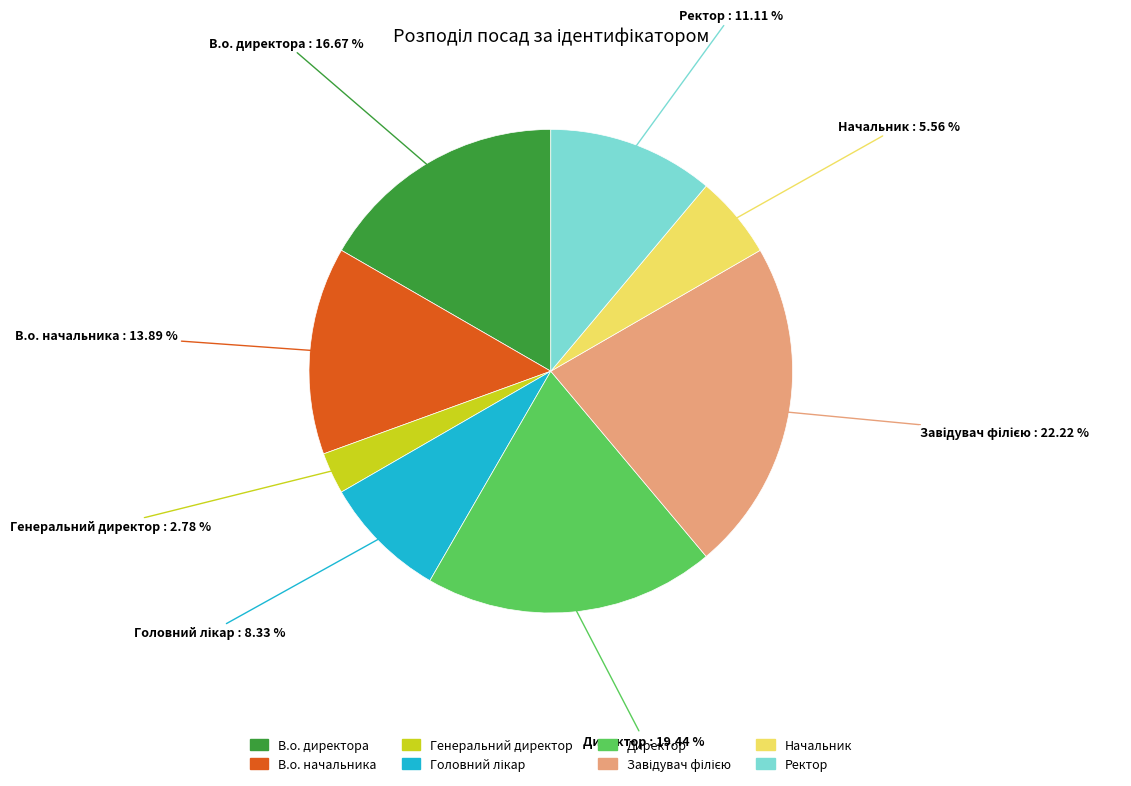

Count the number of slices in the pie.

8